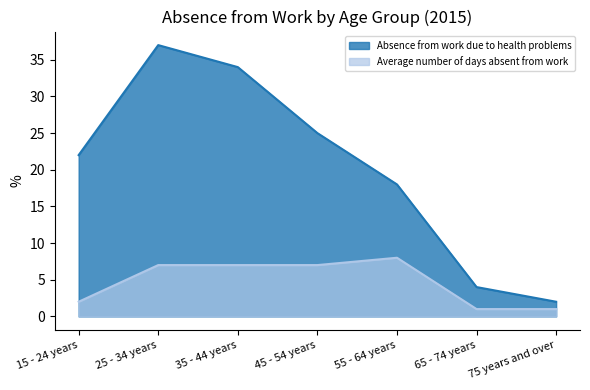

List the series in order of their overall mean, highest first.

Absence from work due to health problems, Average number of days absent from work